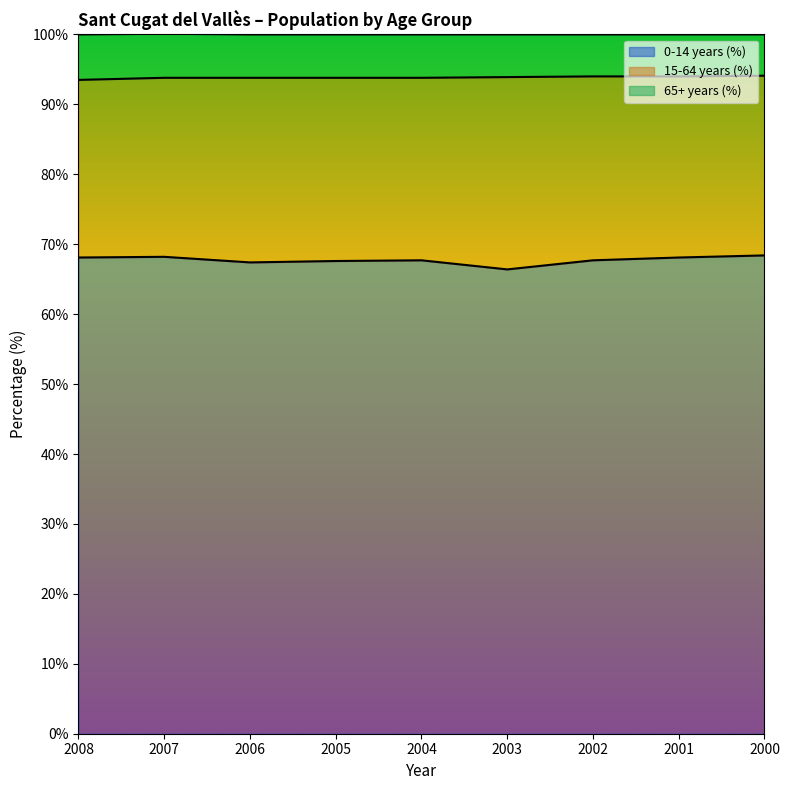

Which has a higher value, 2001 or 2000?

2000